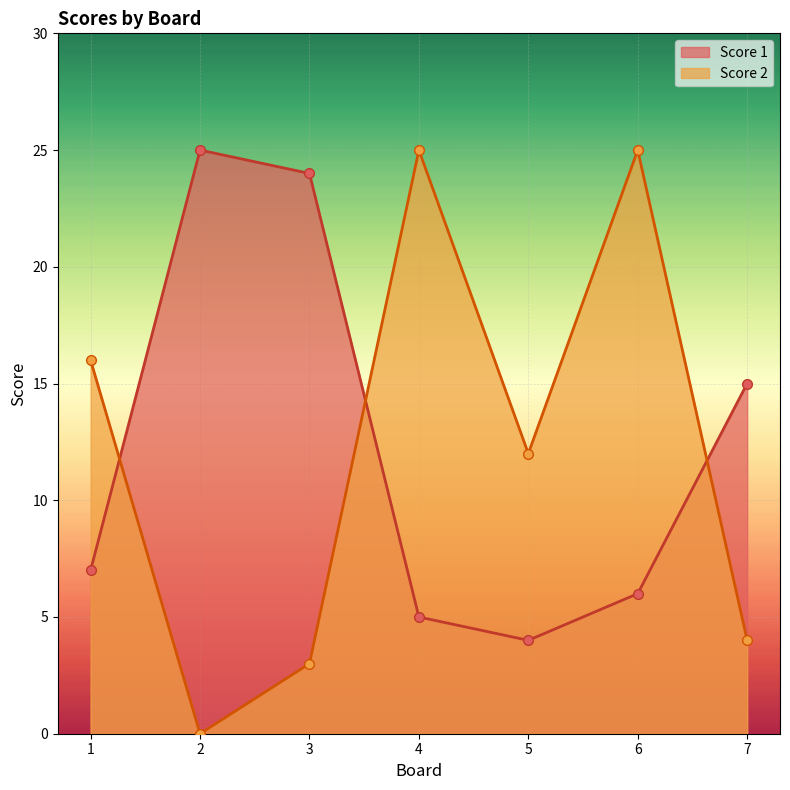

True or false: Score 2 has a value of 0 at 2.

True